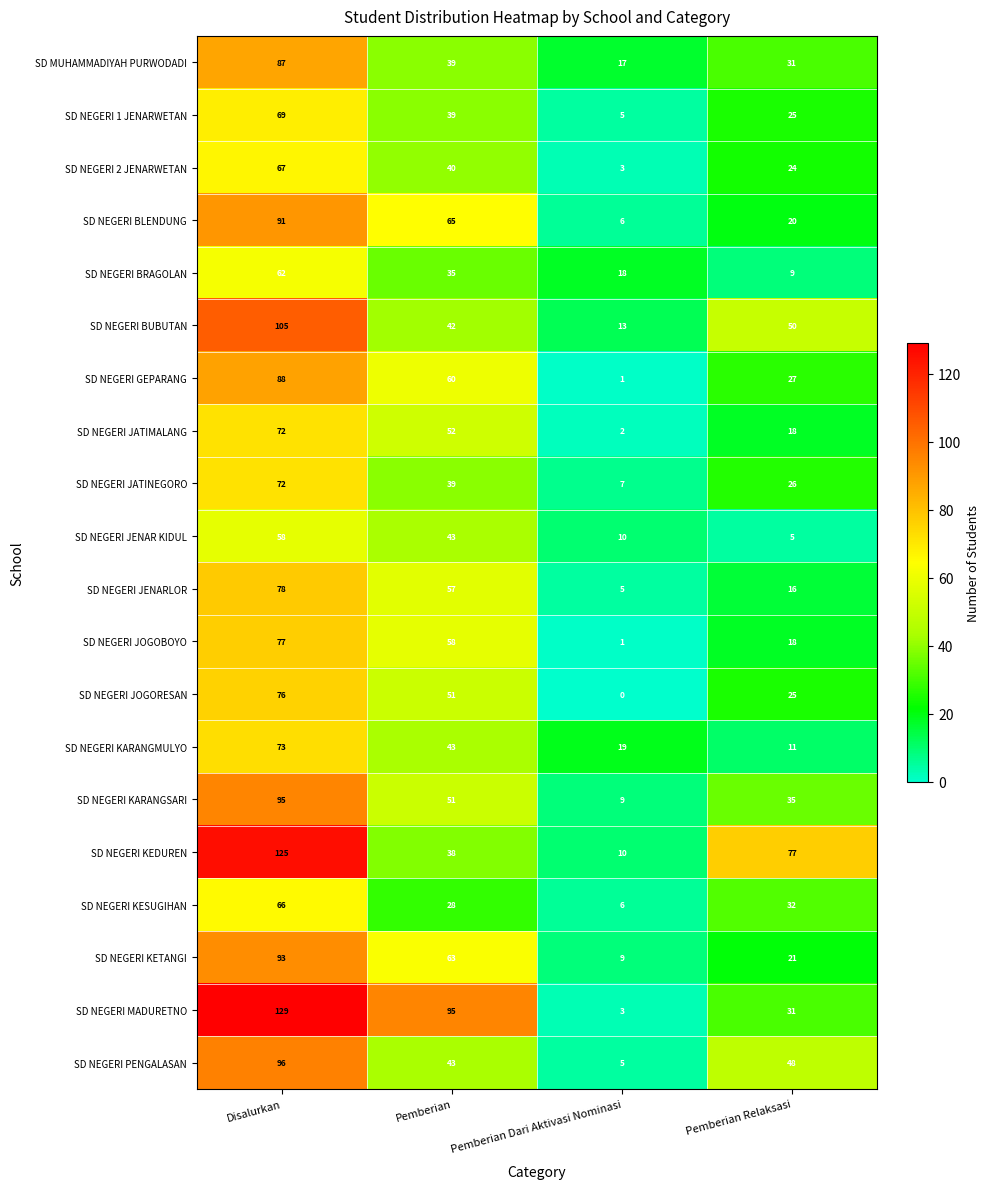

Where is SD NEGERI KARANGSARI nearest to the value 52?

Pemberian